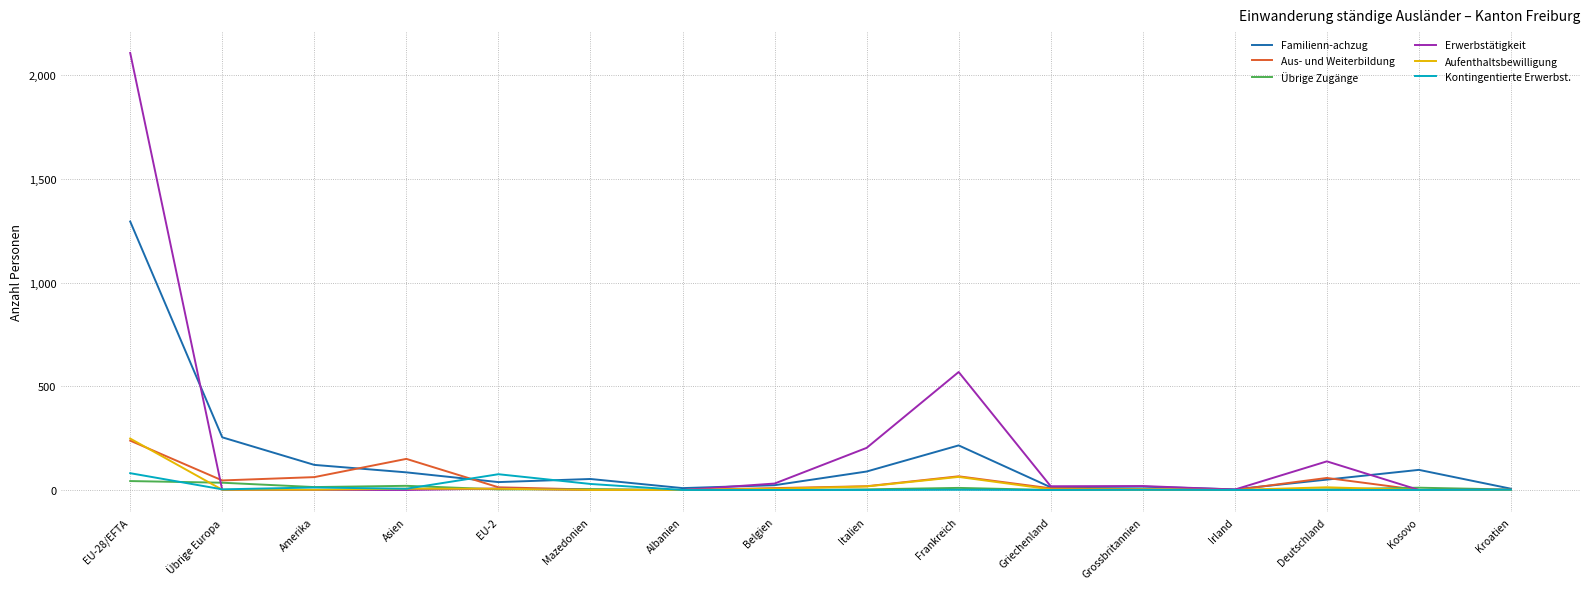

Which label corresponds to the largest value in the chart?

EU-28/EFTA